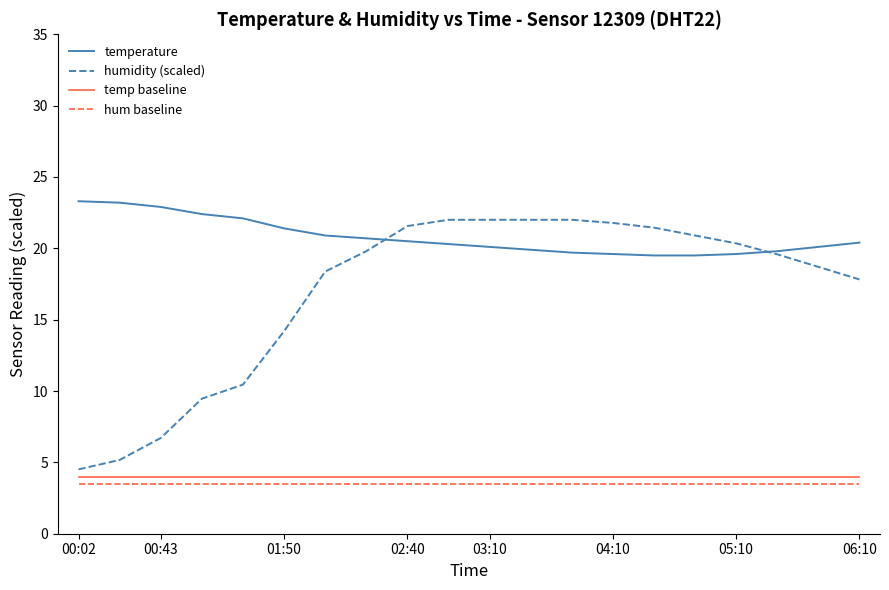

Which series has the largest total across all categories?

temperature